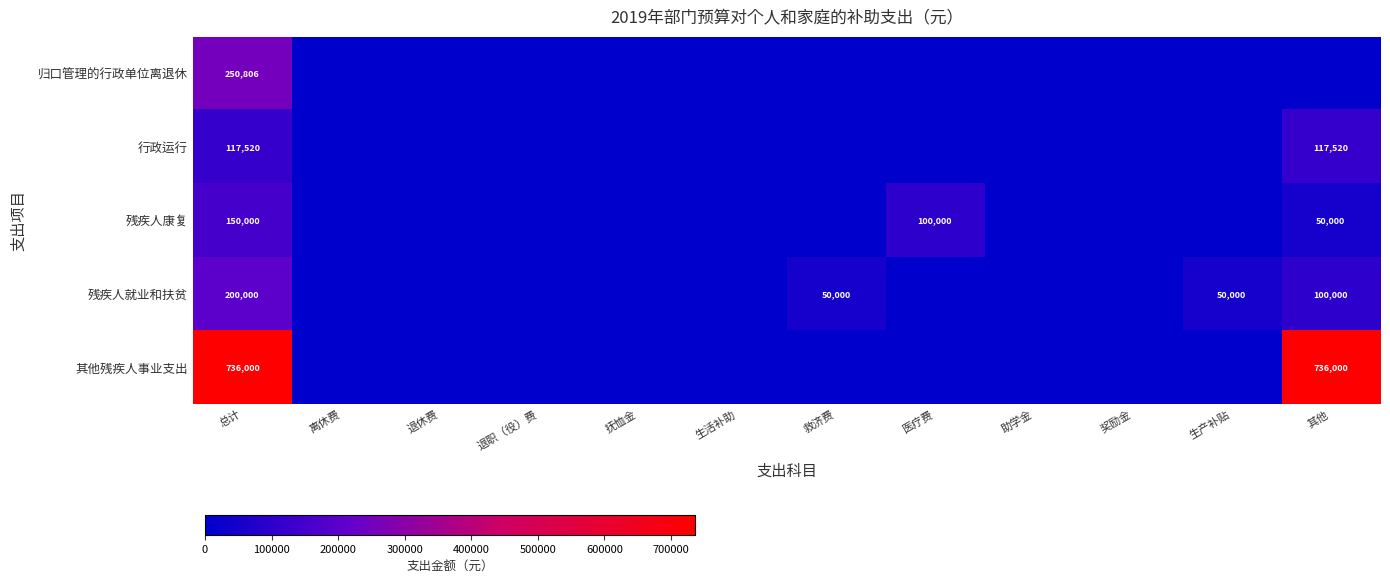

Is it true that 残疾人就业和扶贫 equals 100000 at 其他?

True